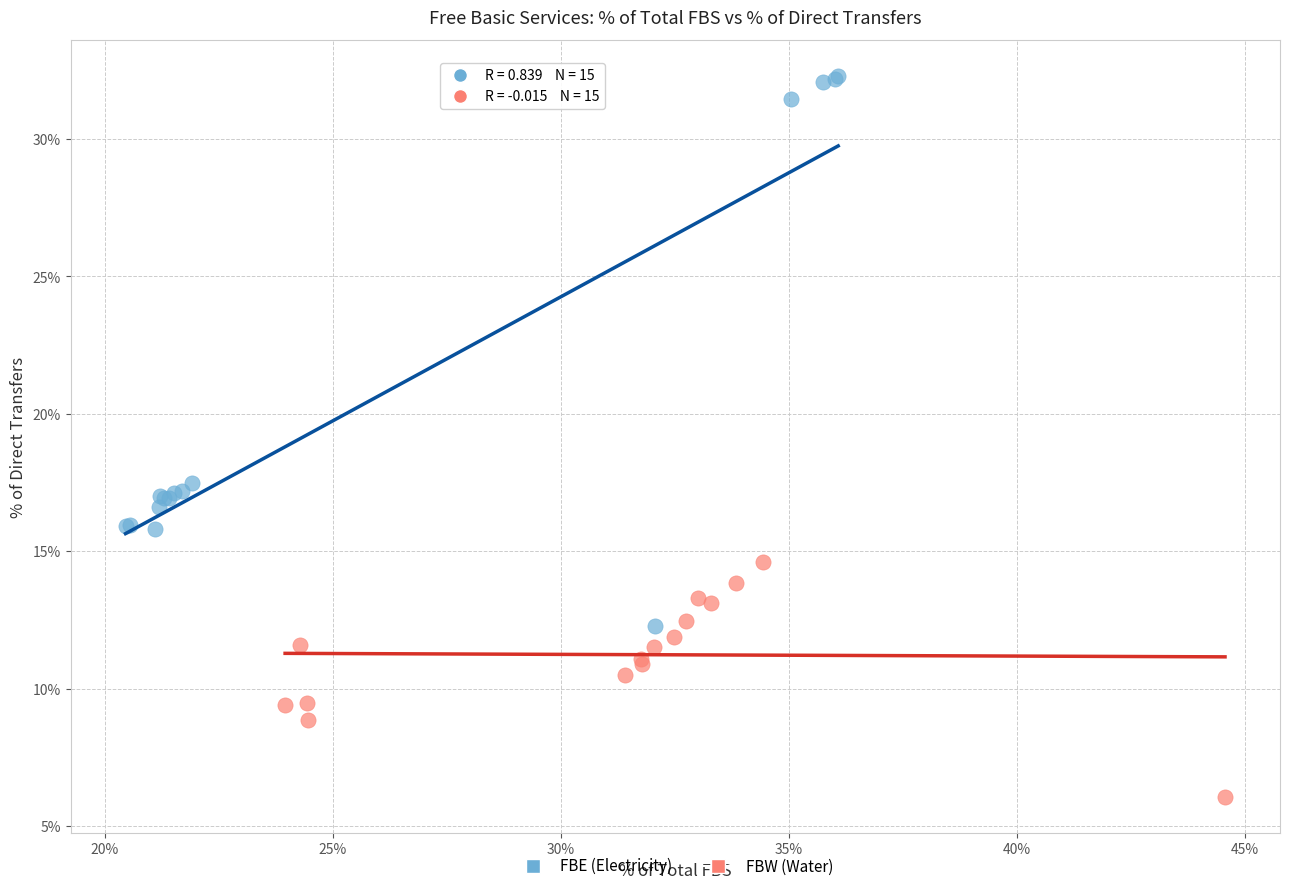

What are all the series names shown in the legend?

FBE (Electricity), FBW (Water)